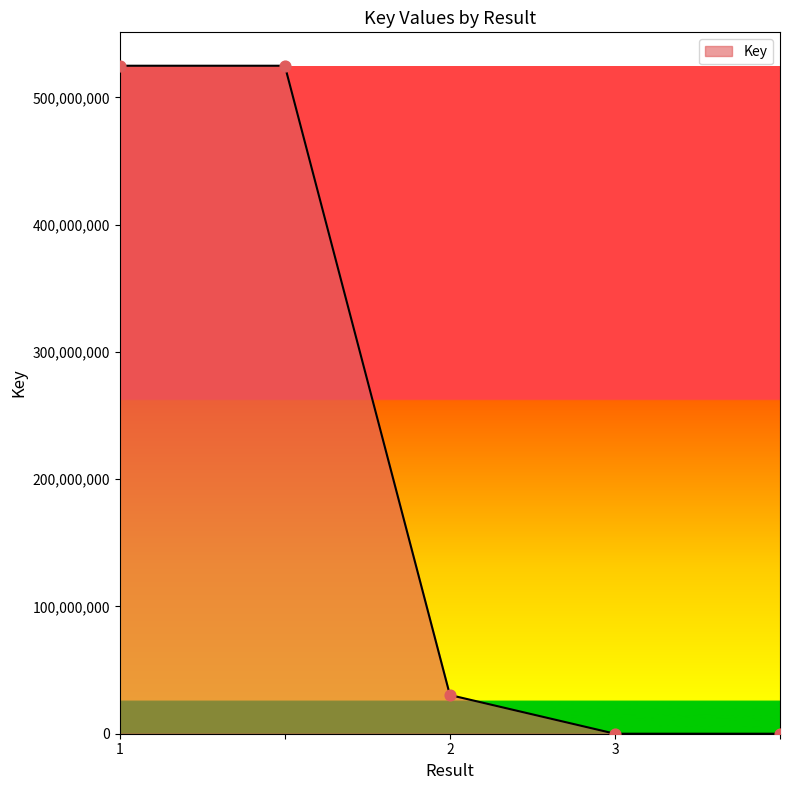

What is the greatest value displayed?

524910805